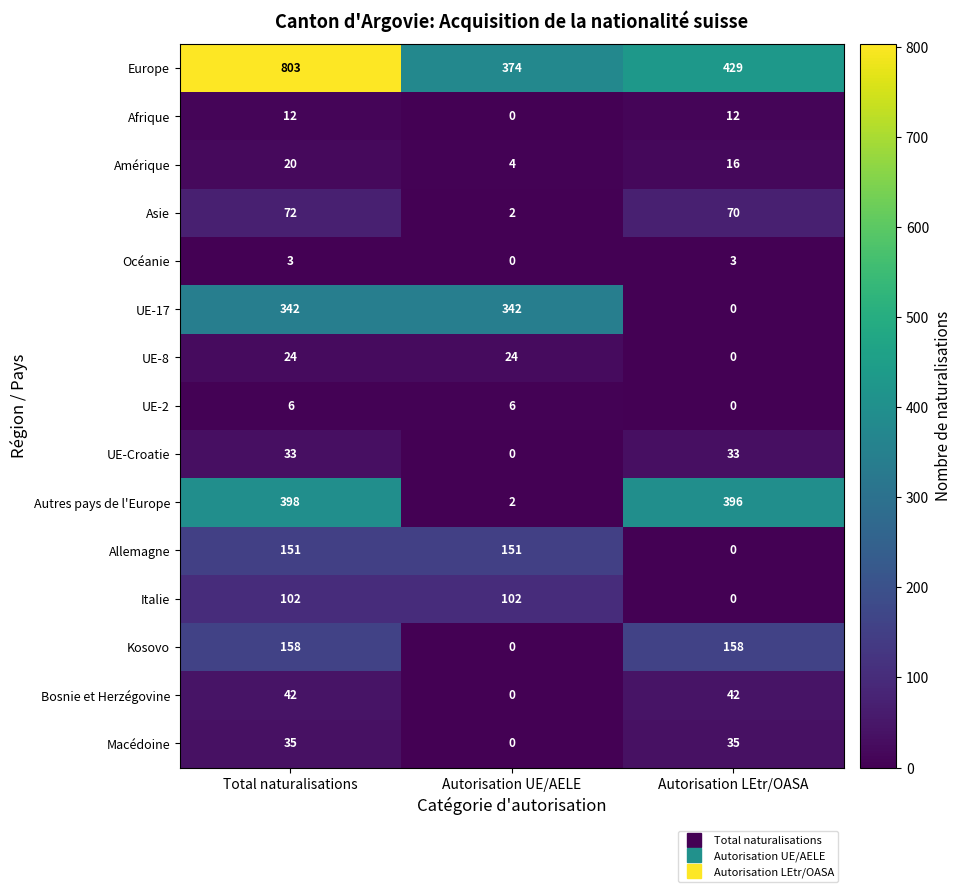

Between Total naturalisations and Autorisation LEtr/OASA, which series saw the biggest shift?

Europe